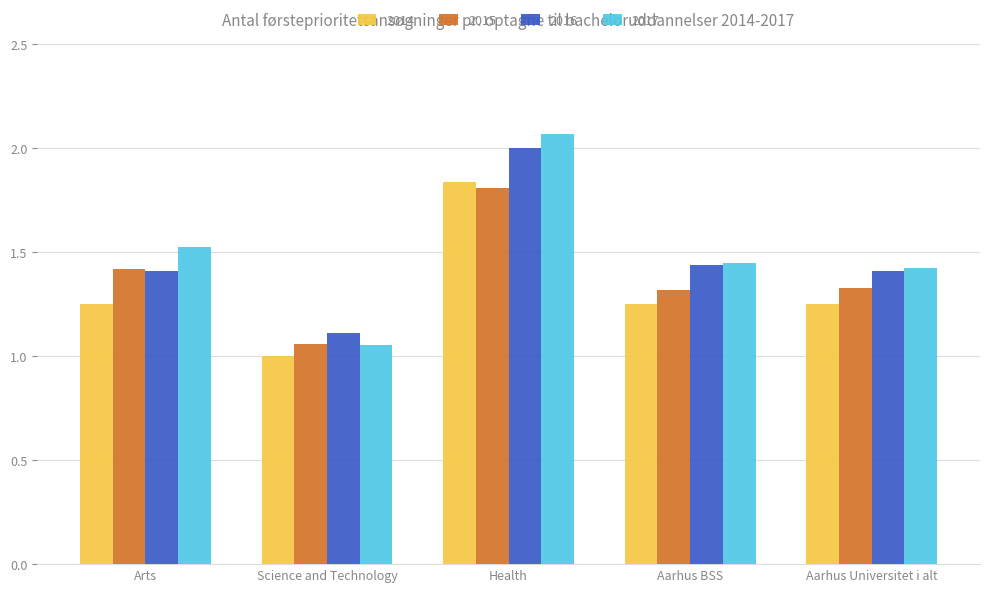

What are all the series names shown in the legend?

2014, 2015, 2016, 2017